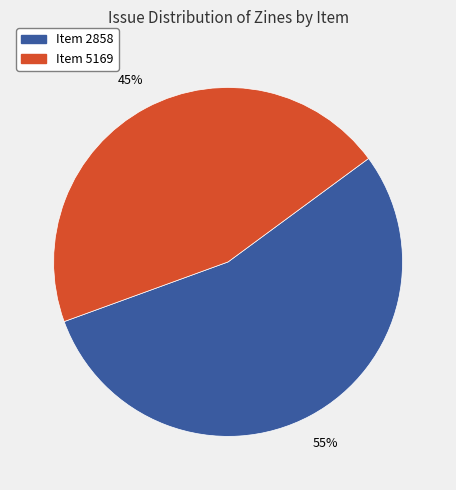

To the nearest percent, what portion does Item 2858 represent?

55%